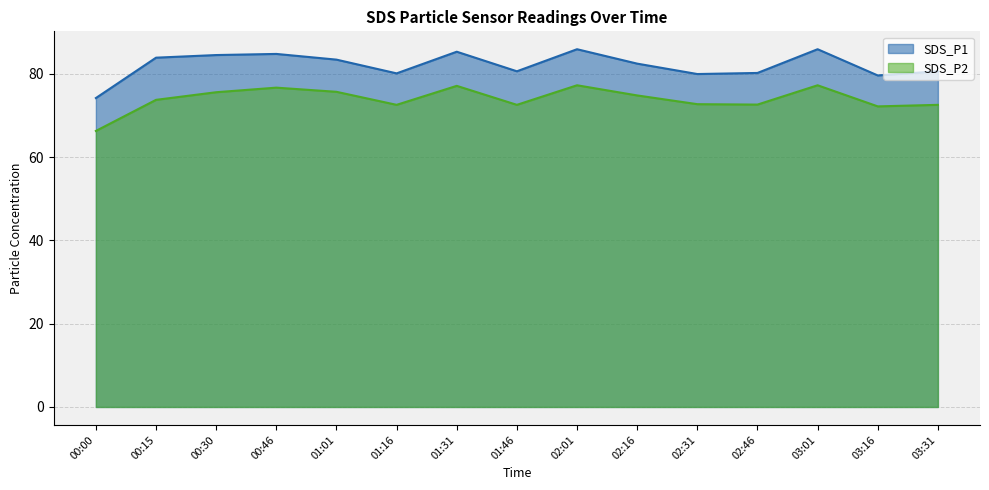

What is the minimum value for SDS_P1?

74.2